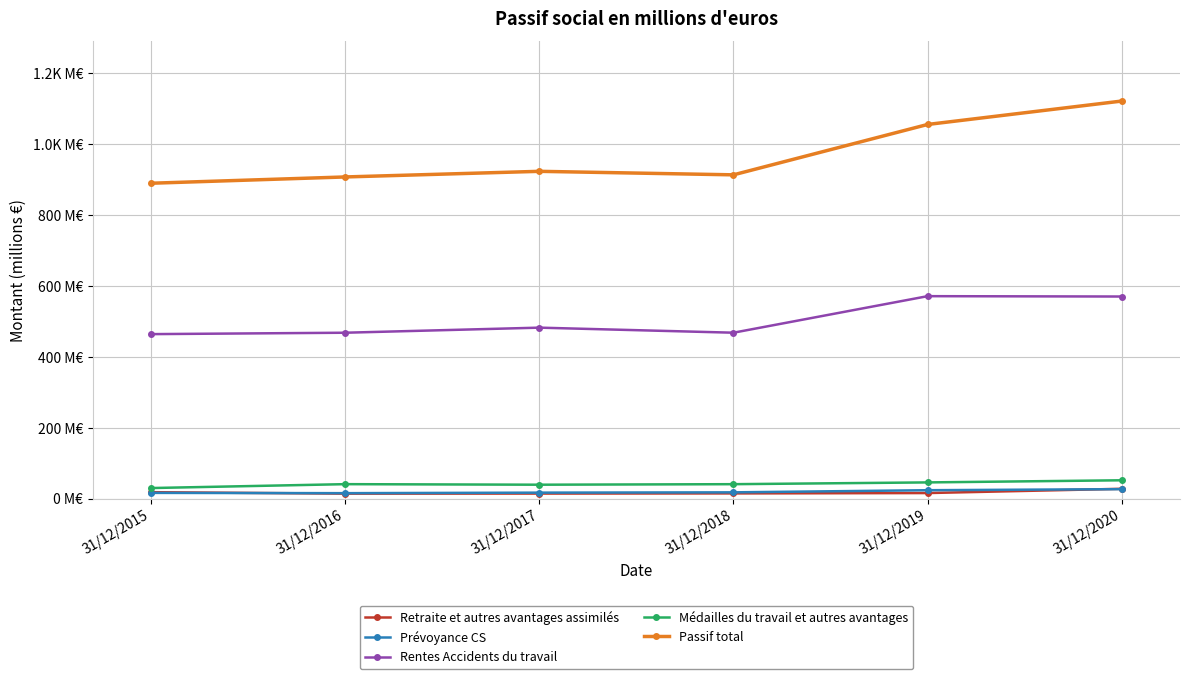

Is this an area chart (filled region under the line)?

No